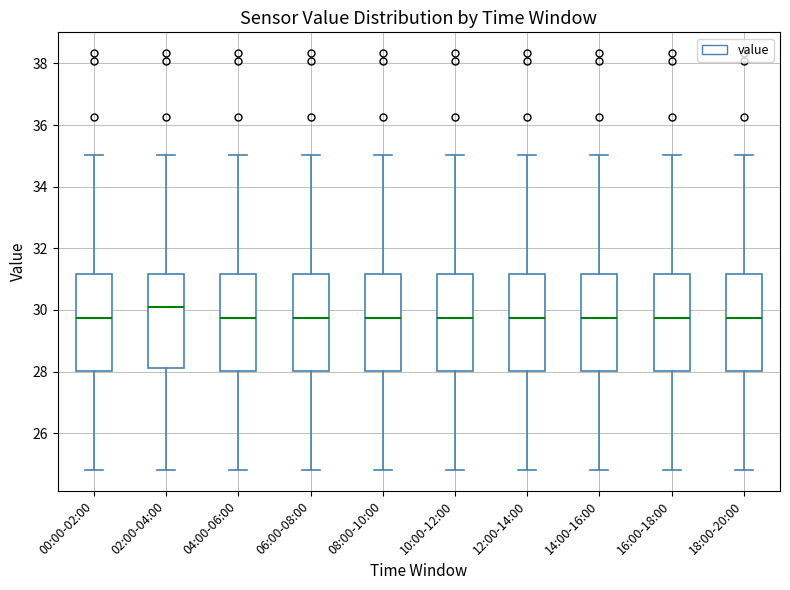

Where does the lower whisker of the box for 10:00-12:00 end on the y-axis? The values are not printed on the chart, so give them approximately, as read against the axis.

24.8